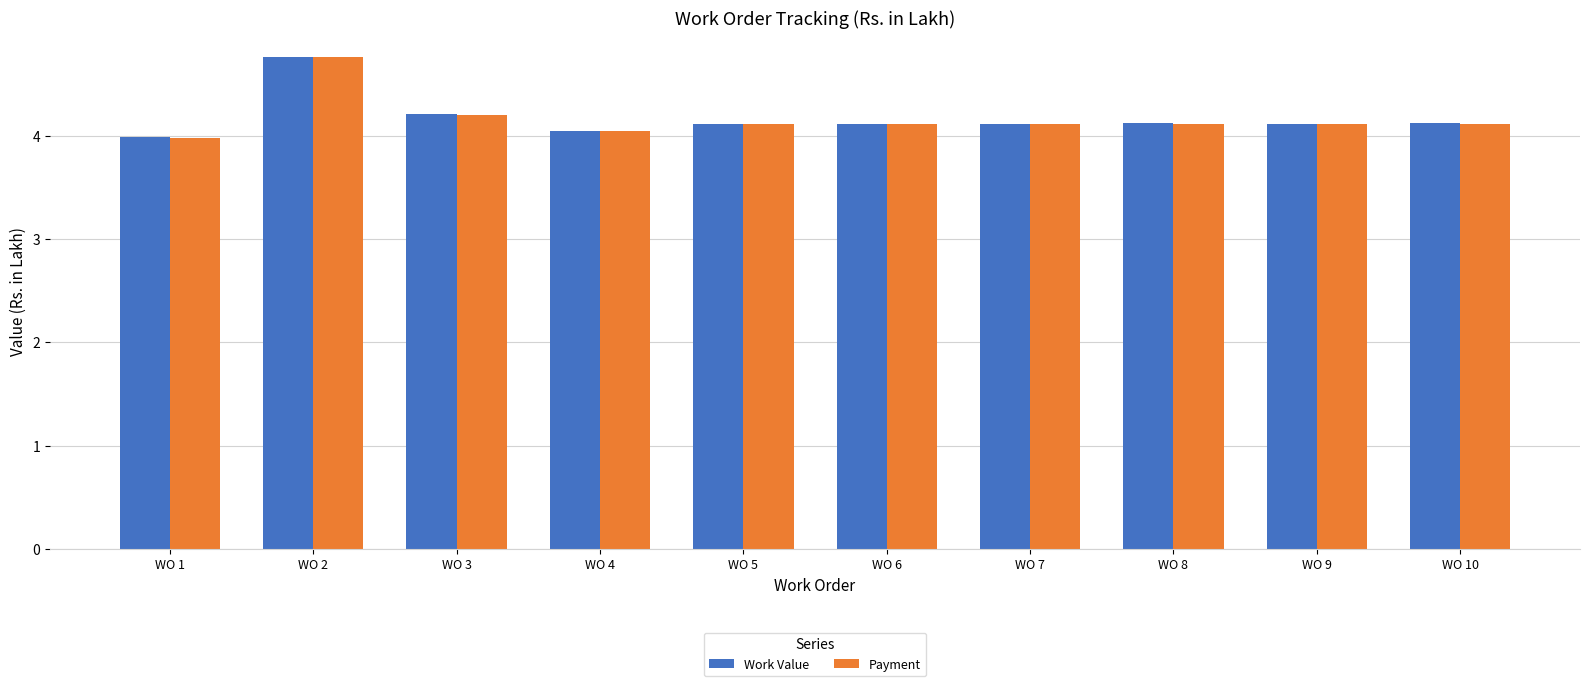

Is the value of Work Value at WO 4 greater than the value of Payment at WO 6?

No